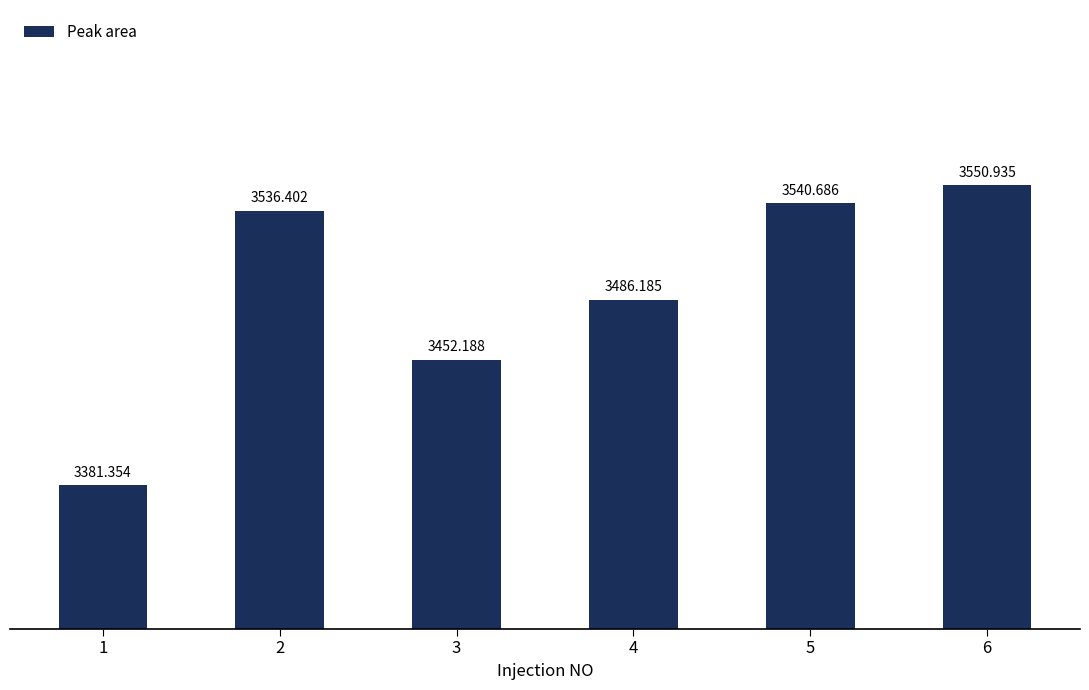

What is the difference between the maximum and minimum values?

169.6